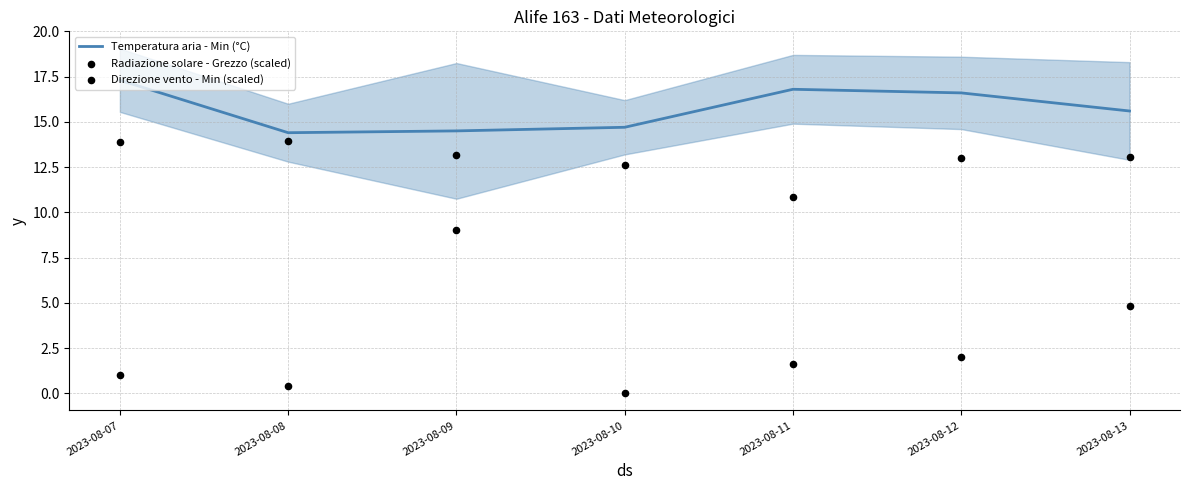

Which series contains the lowest Y value?

Direzione vento - Min (scaled)